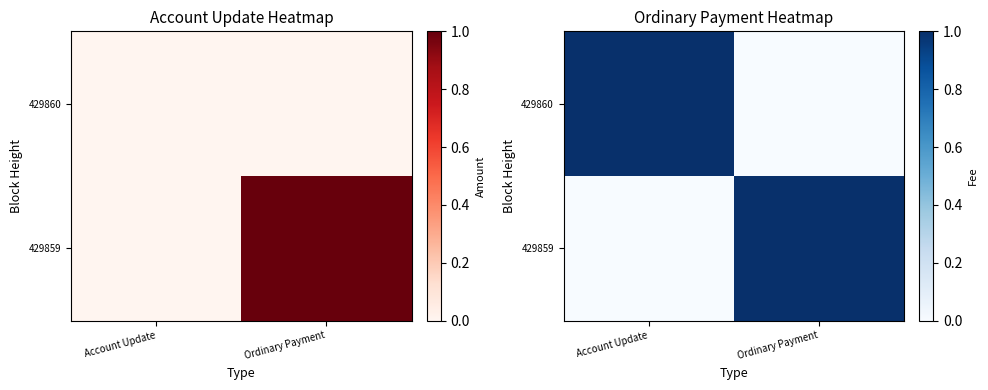

What is the sum of the 429860 values at Account Update and Ordinary Payment?

1